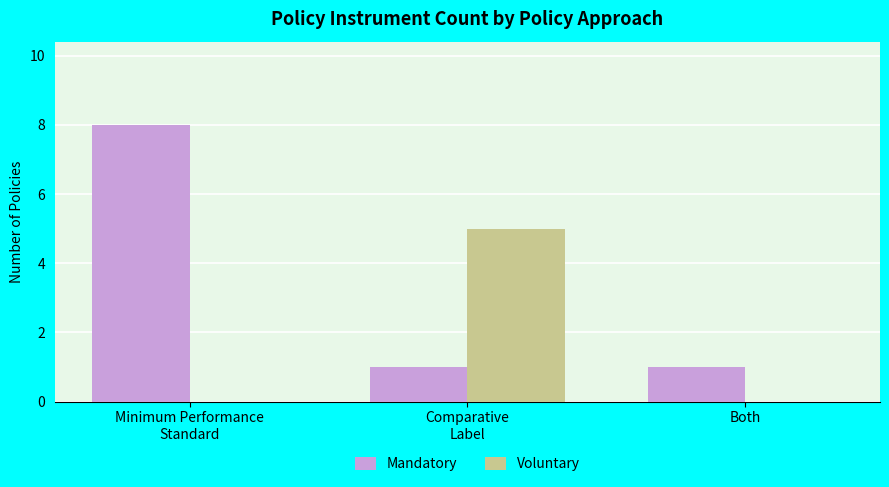

Reading right to left, transcribe all the data shown in this chart.

Mandatory: Both=1	Comparative
Label=1	Minimum Performance
Standard=8
Voluntary: Both=0	Comparative
Label=5	Minimum Performance
Standard=0